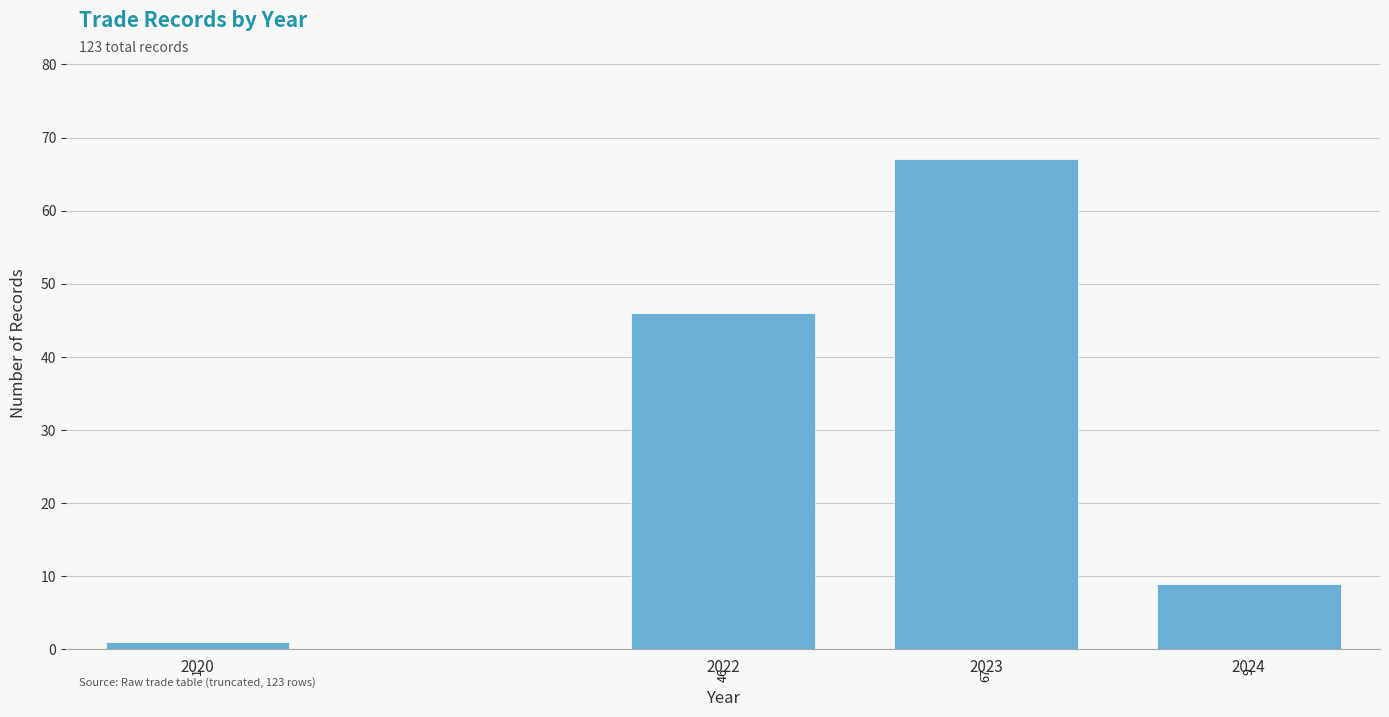

Reading left to right, transcribe all the data shown in this chart.

2020=1	2022=46	2023=67	2024=9